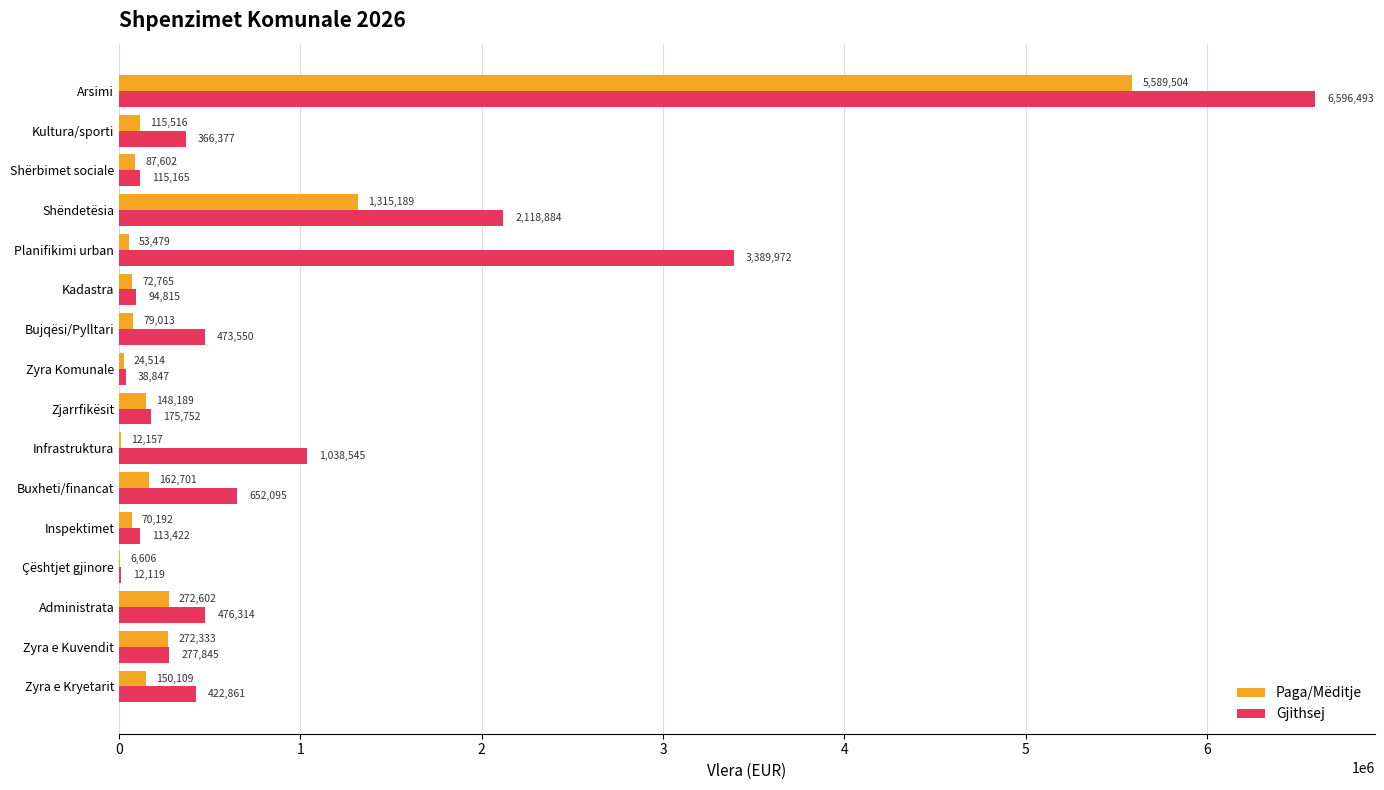

True or false: Paga/Mëditje has a value of 53479.0 at Planifikimi urban.

True